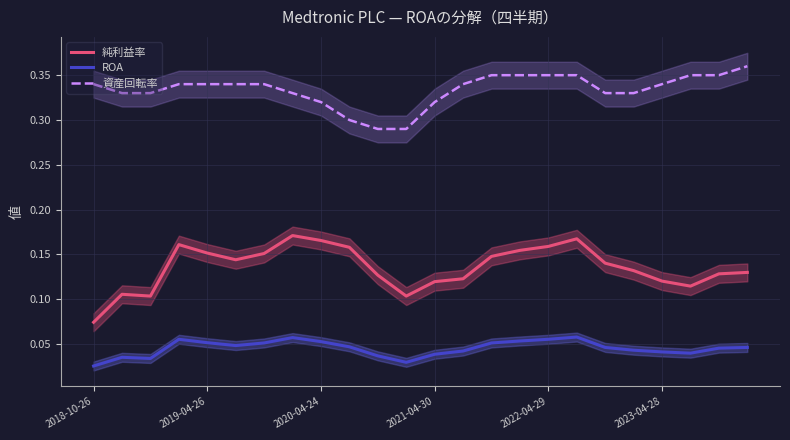

True or false: ROA and 純利益率 cross at least once.

False